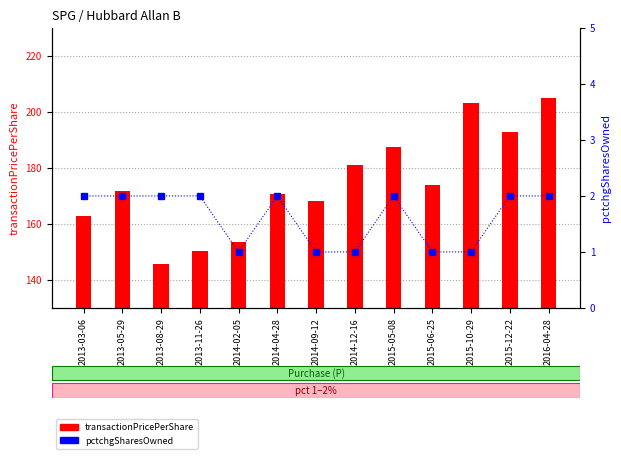

What is the greatest value displayed?

204.9